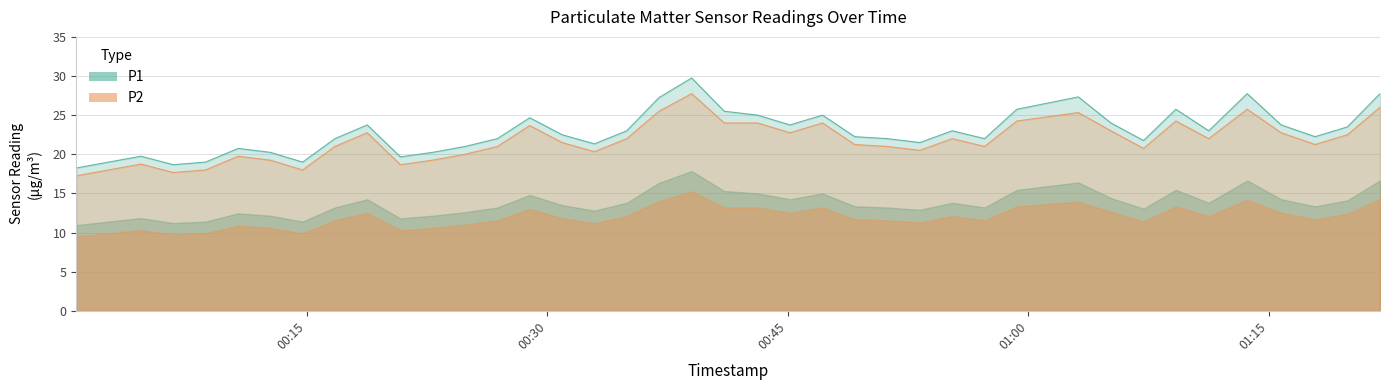

What is the difference between the P1 values at 2022-12-26T01:19:54 and 2022-12-26T00:57:16?

1.5